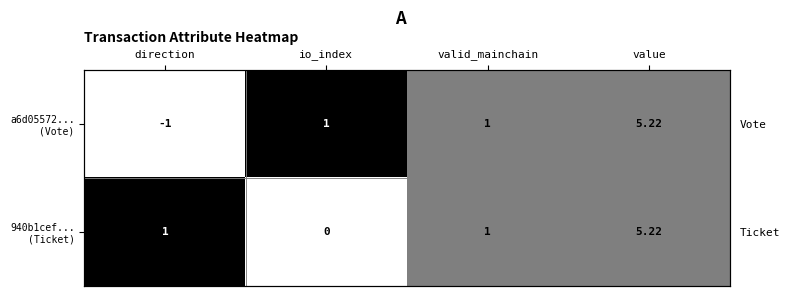

How many data points in a6d05572... (Vote) are above 0?

3